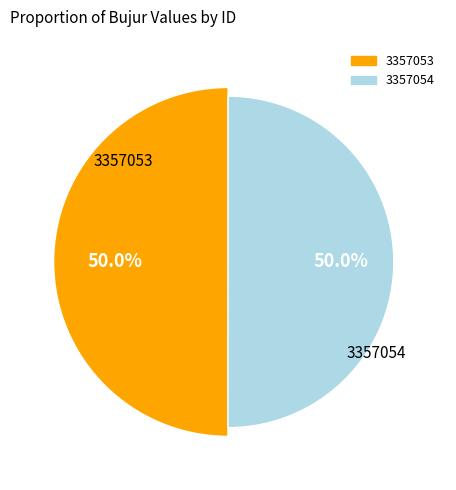

Which category has the smallest portion of the pie?

3357053